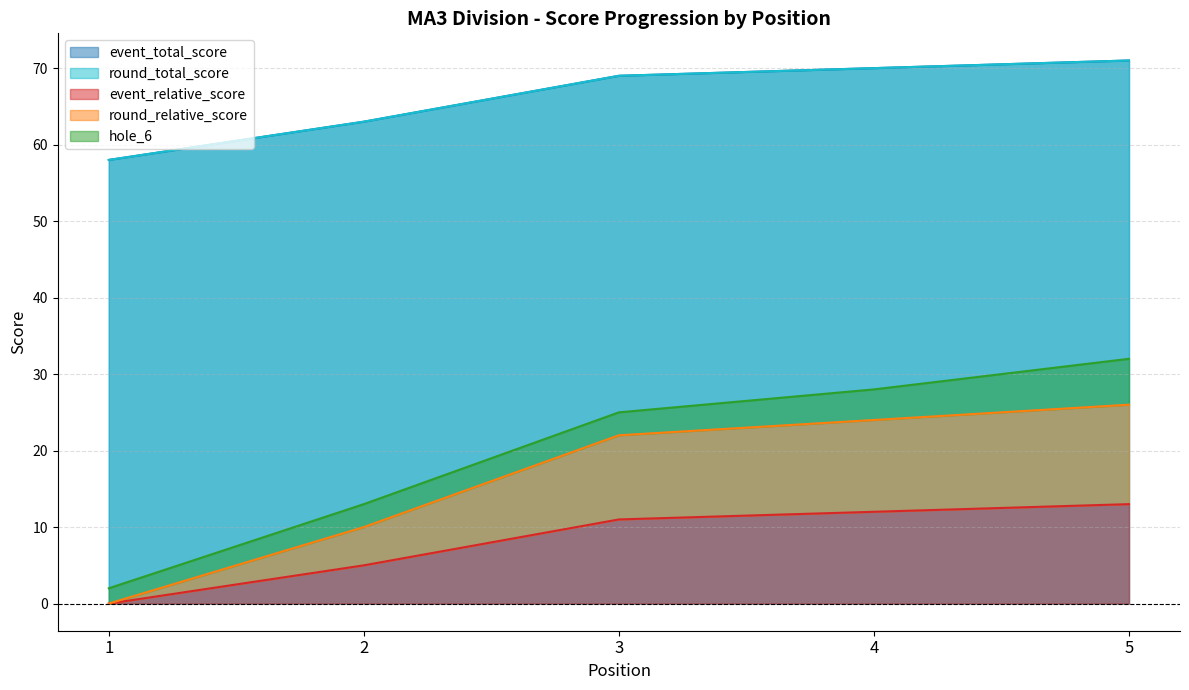

True or false: round_total_score has more than 1 points higher than both neighbors.

False